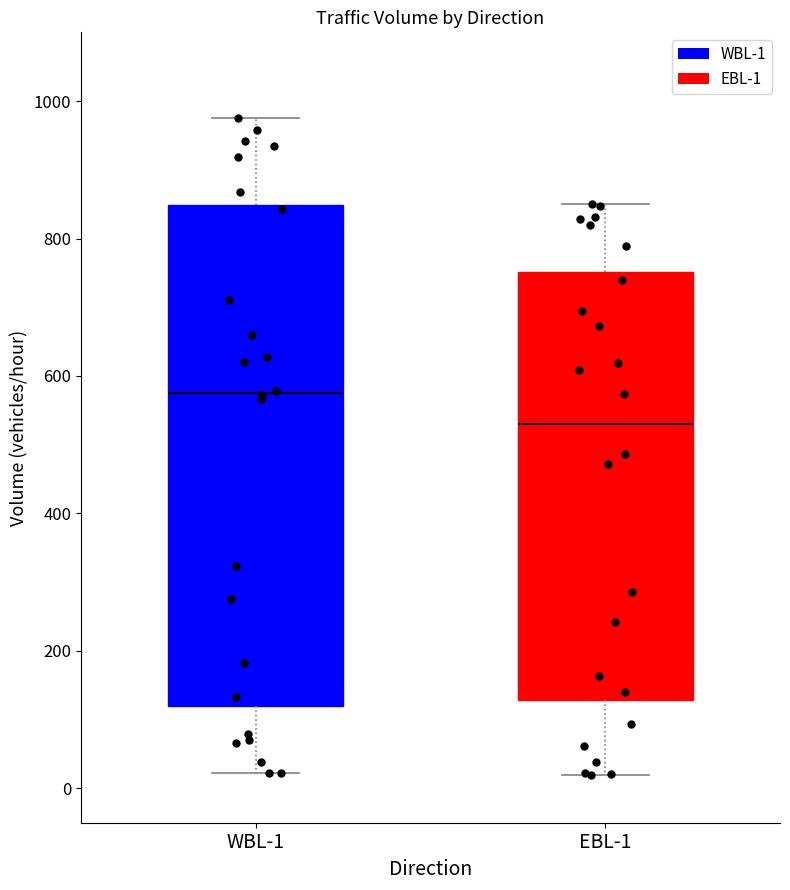

Comparing the boxes themselves (not the whiskers), which one is the tallest?

WBL-1